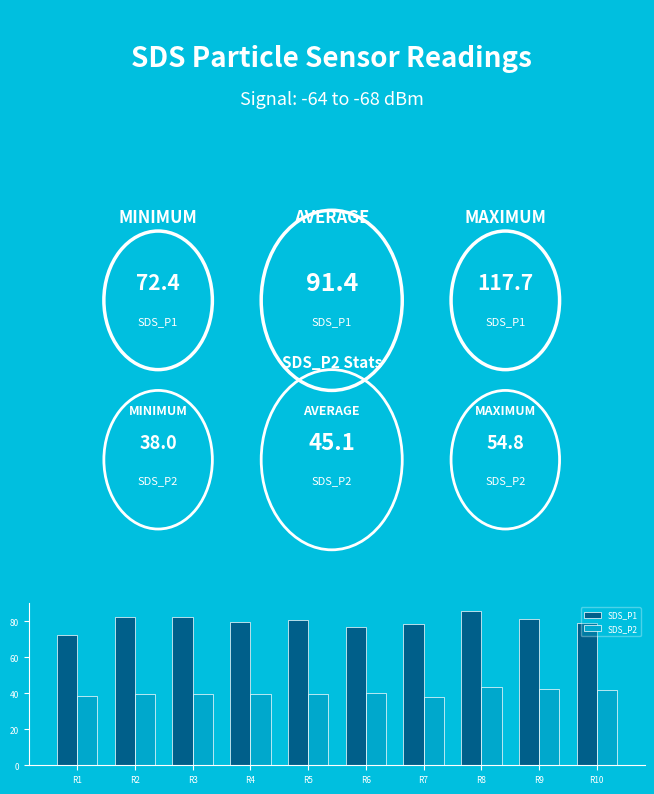

What is the average value of the SDS_P2 series?

40.2